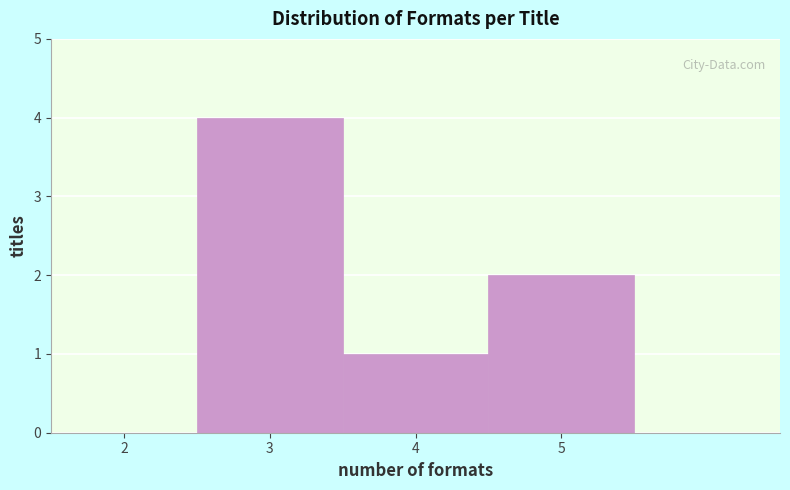

Reading left to right, list all the values displayed in this chart.

2=0	3=4	4=1	5=2